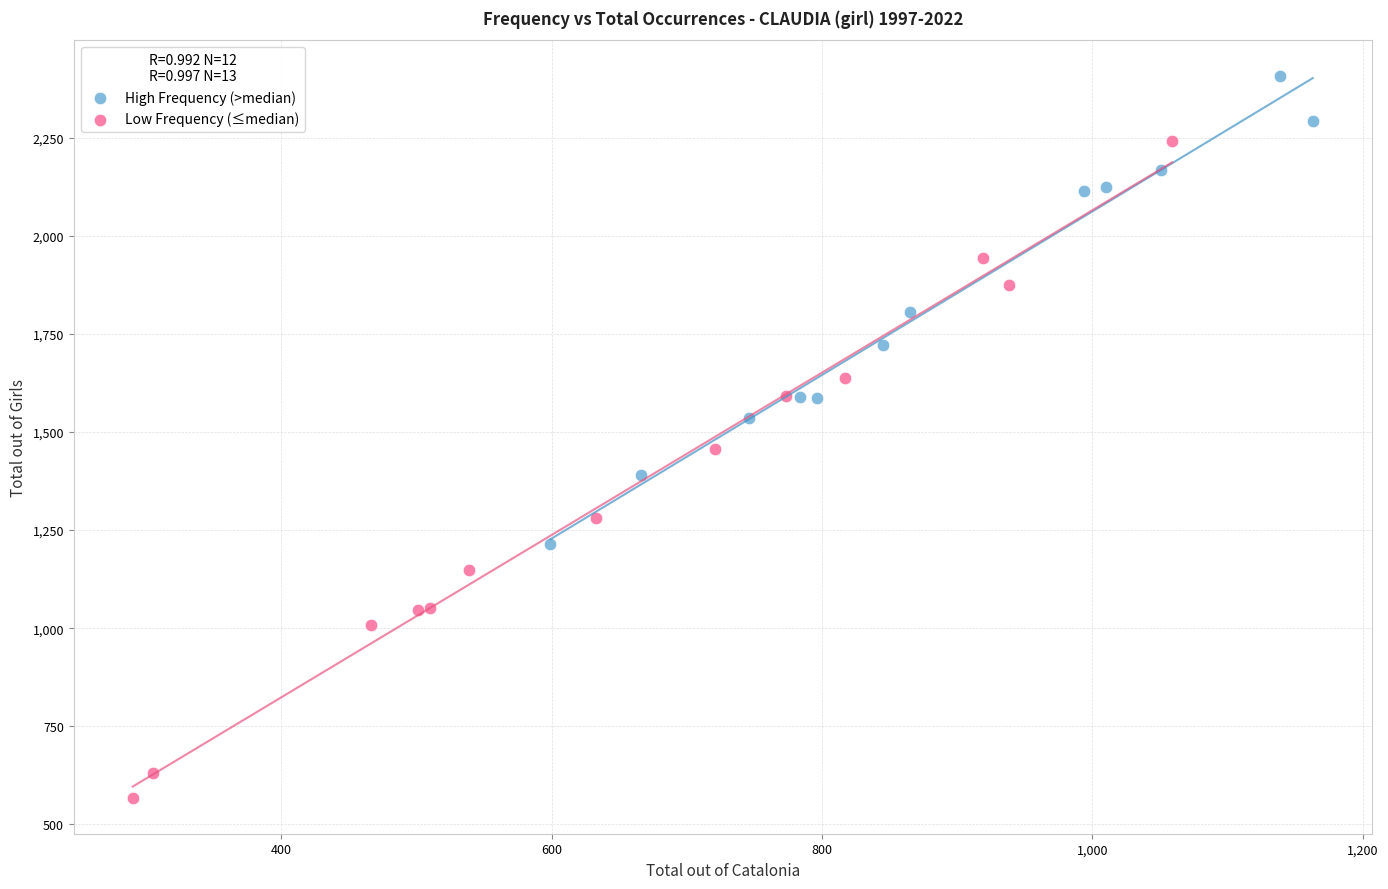

Which series has the widest spread of Y values?

Low Frequency (≤median)